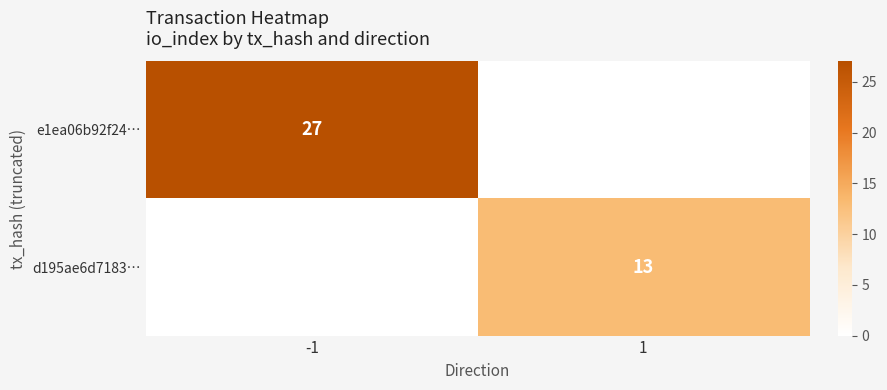

The value of e1ea06b92f24… at -1 is 27. True or false?

True